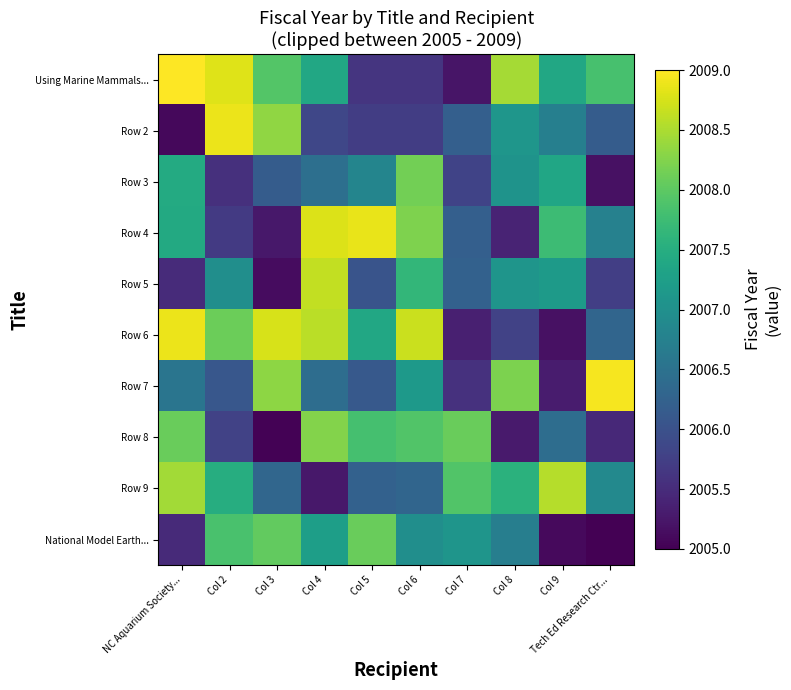

At which category is the sum across all series the highest?

Col 4